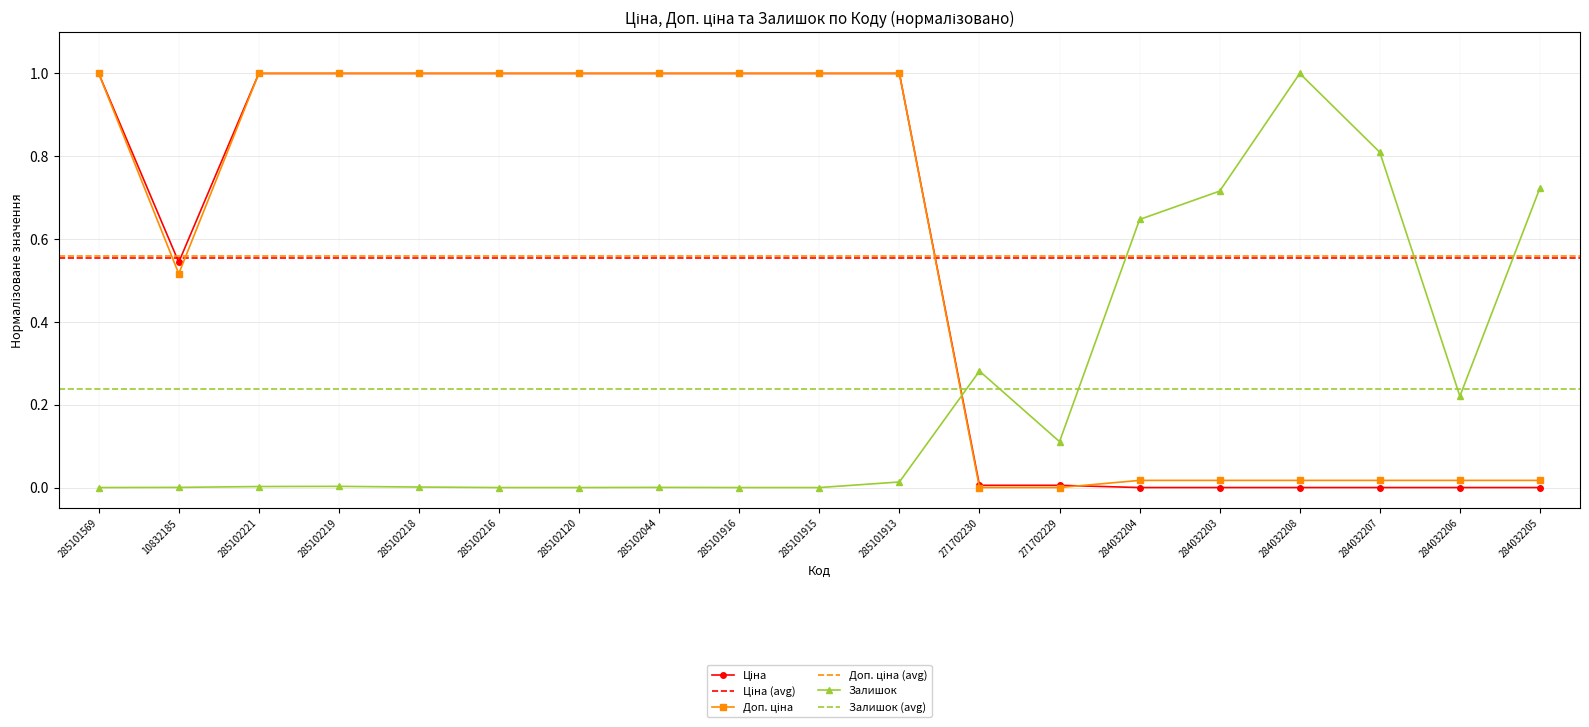

How many values in Доп. ціна are above zero?

17